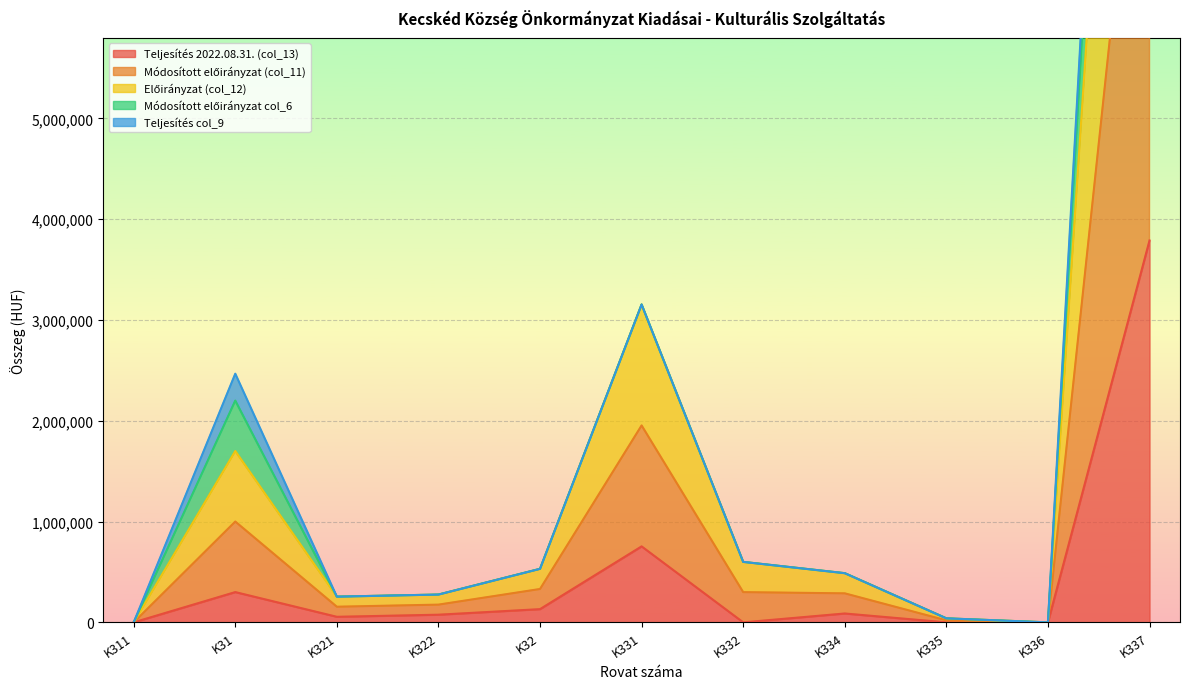

How many values in Módosított előirányzat (col_11) are above zero?

9